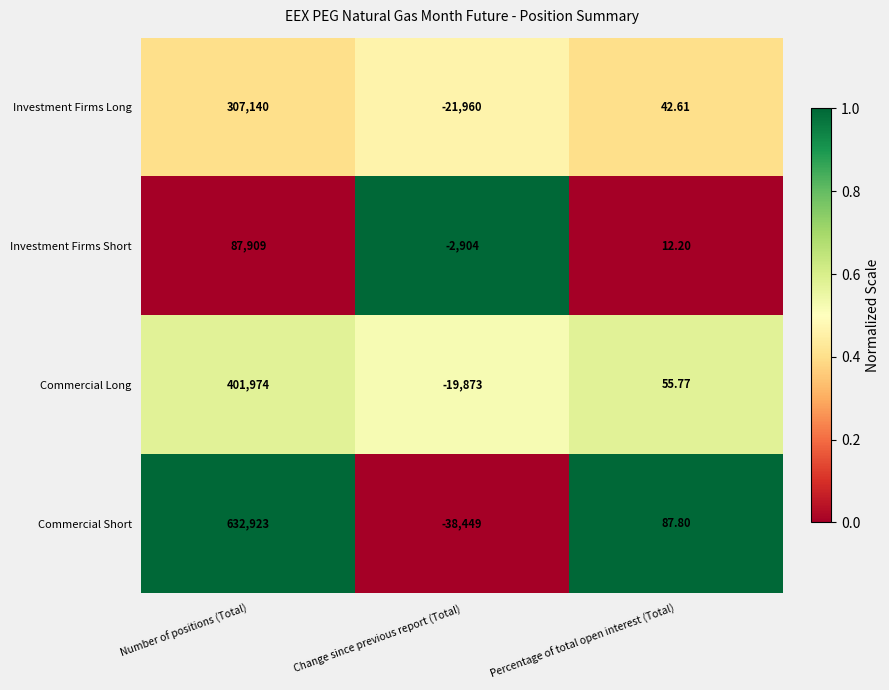

Which category has the lowest value across all series?

Change since previous report (Total)